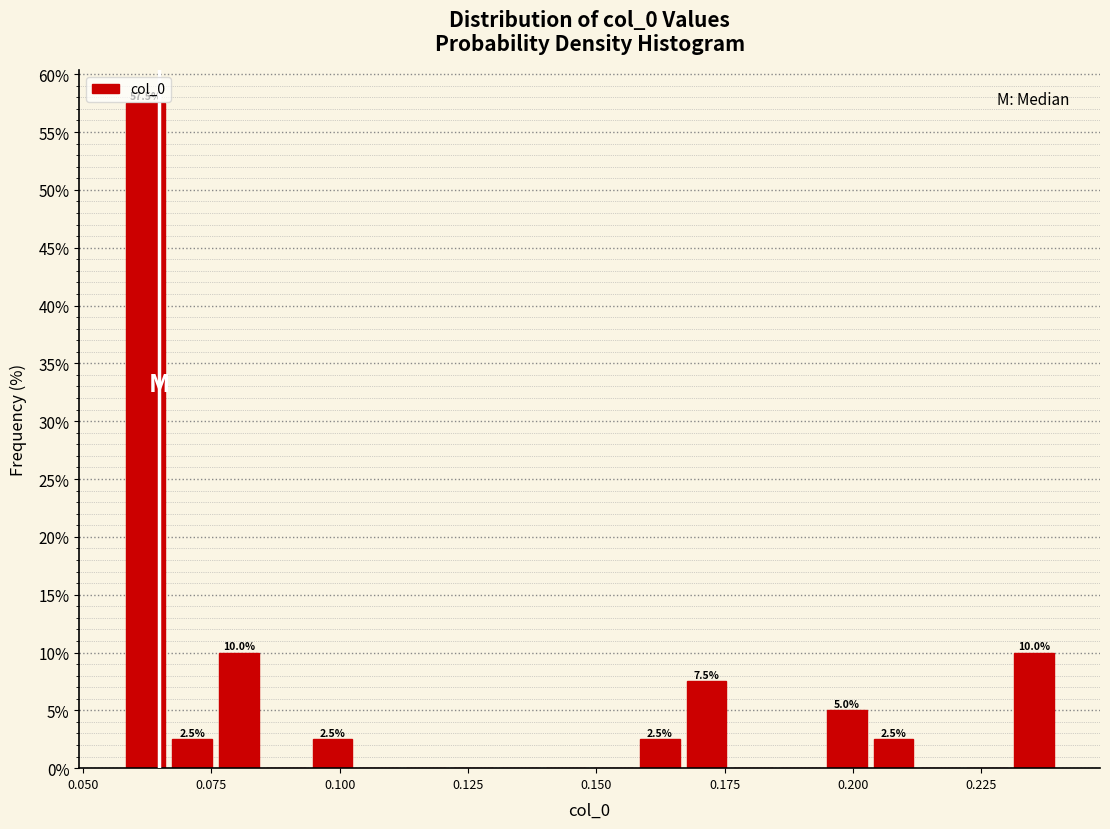

Around what value on the x-axis is the tallest bar? Give the approximate position of its centre, as read against the axis.

0.060